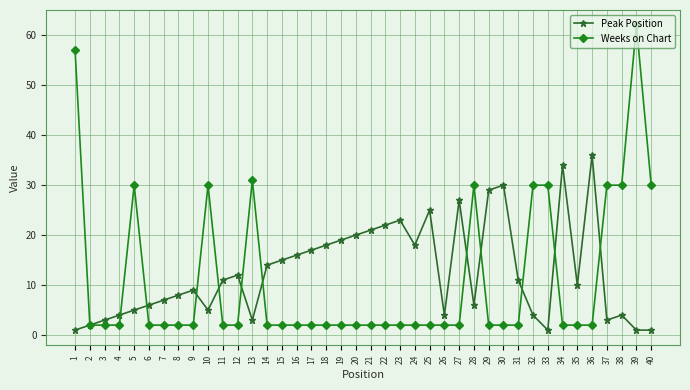

What is the lowest value of the Weeks on Chart series?

2